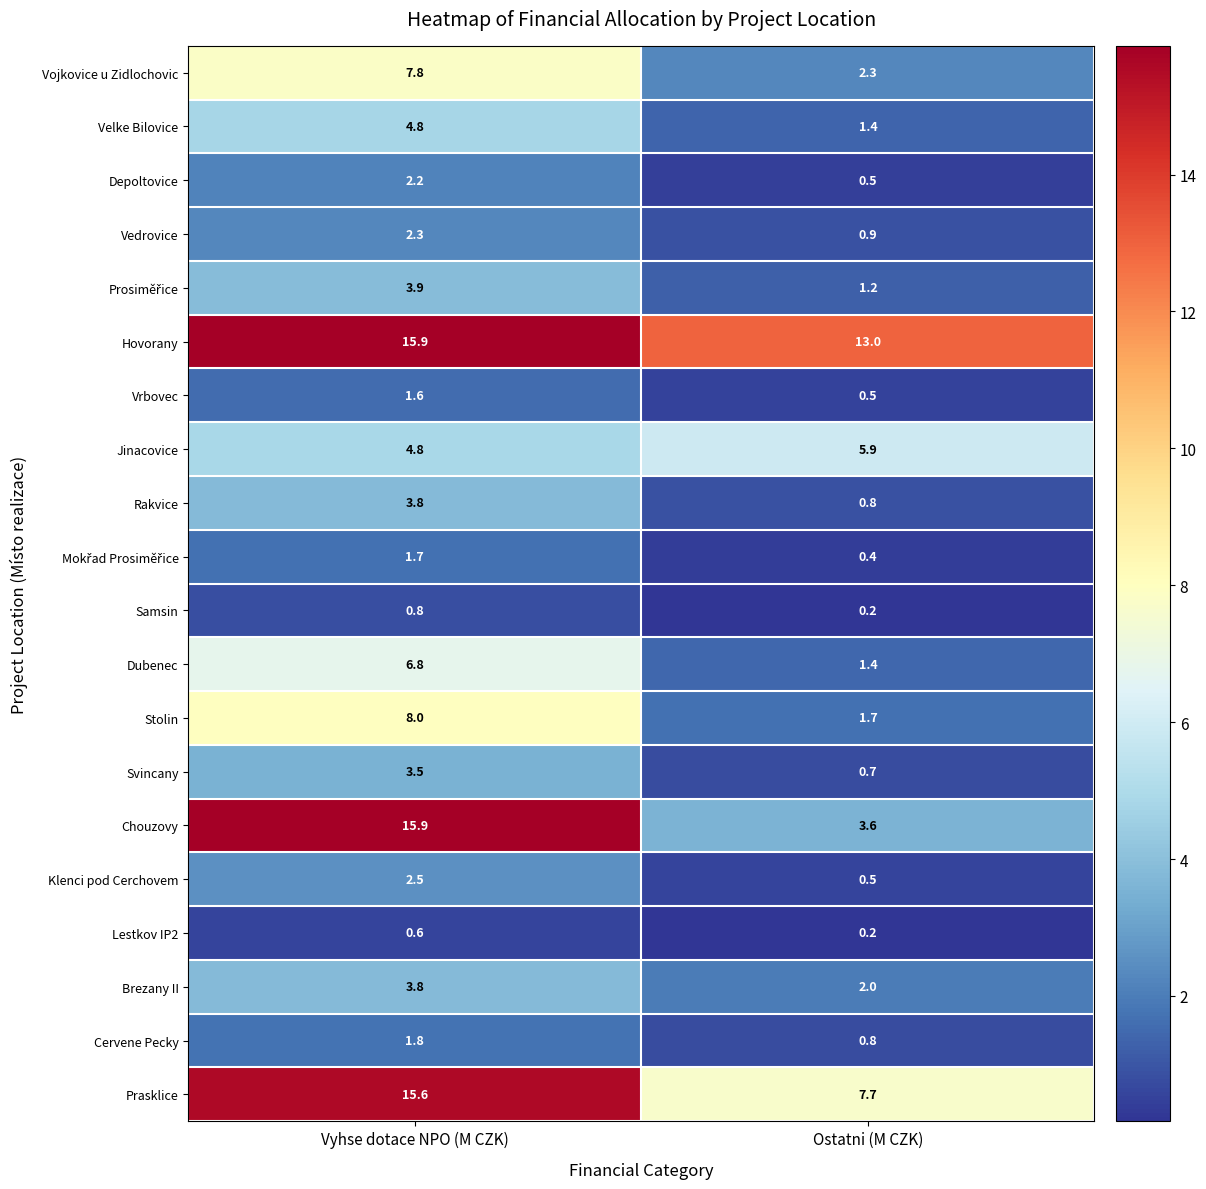

What is the spread (max minus min) of values at Vyhse dotace NPO (M CZK)?

15.3